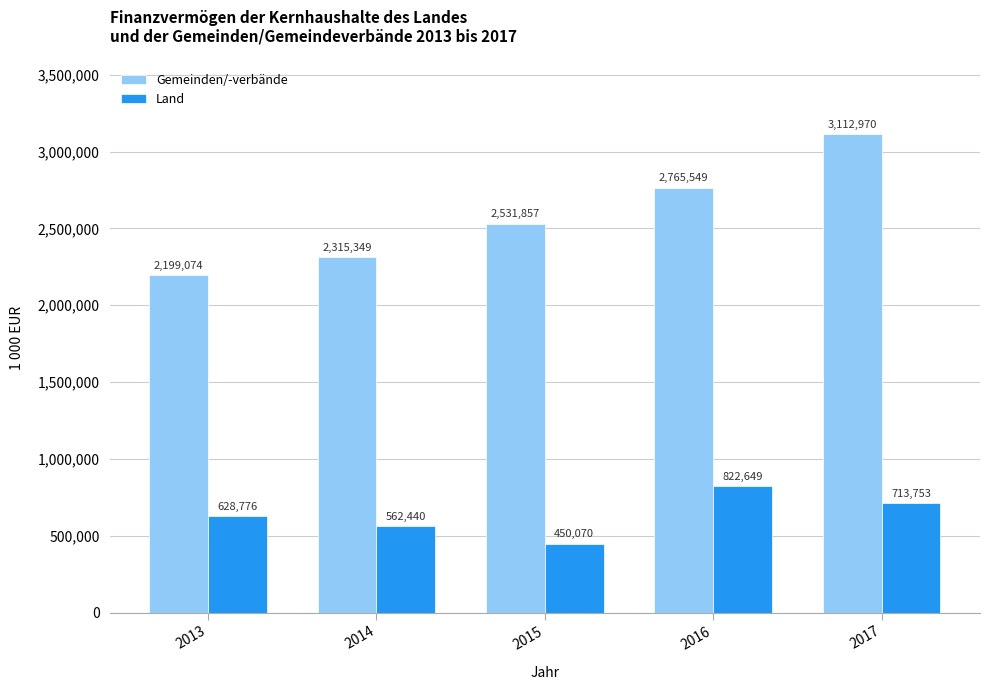

What are all the series names shown in the legend?

Gemeinden/-verbände, Land